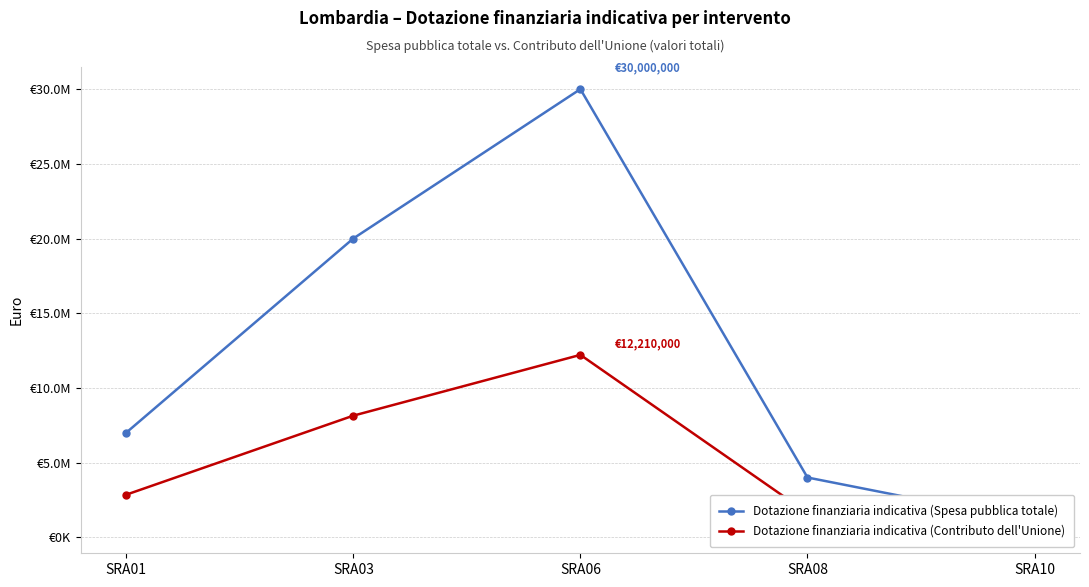

How many values in the Dotazione finanziaria indicativa (Contributo dell'Unione) series exceed 2849000?

2